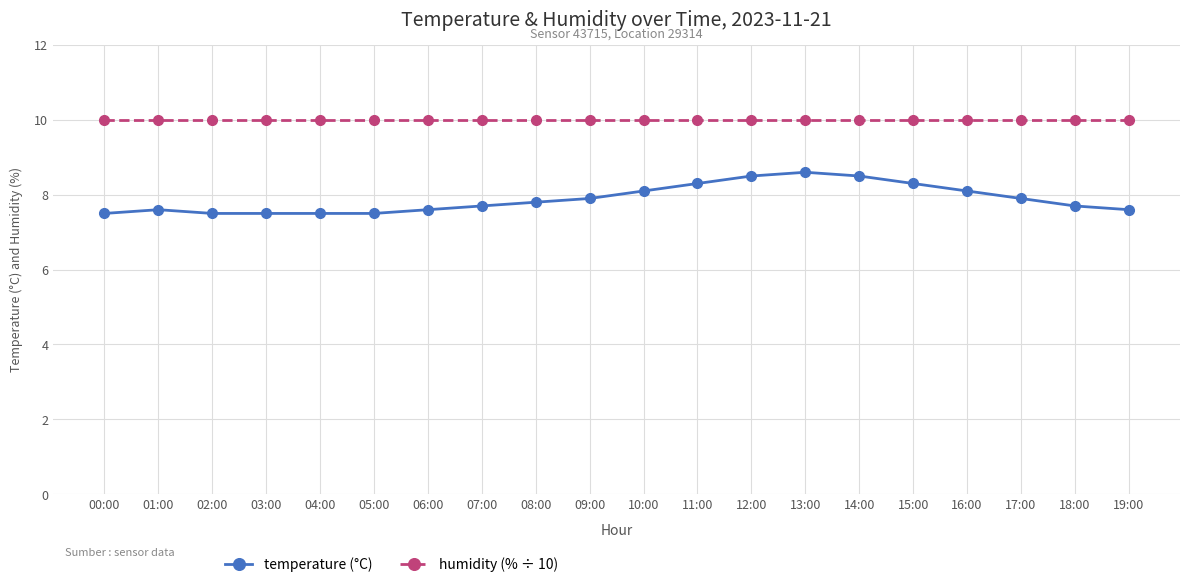

True or false: humidity (% ÷ 10) and temperature (°C) intersect in this chart.

False